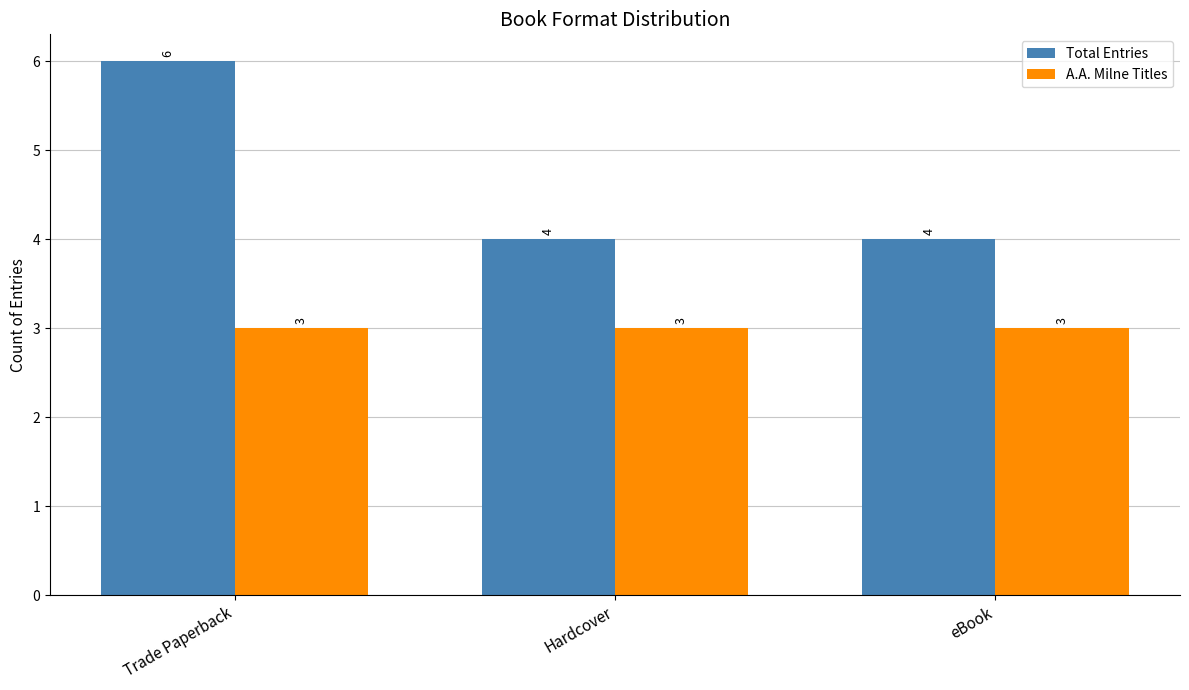

Count the Total Entries values in the range 4 to 6.

3